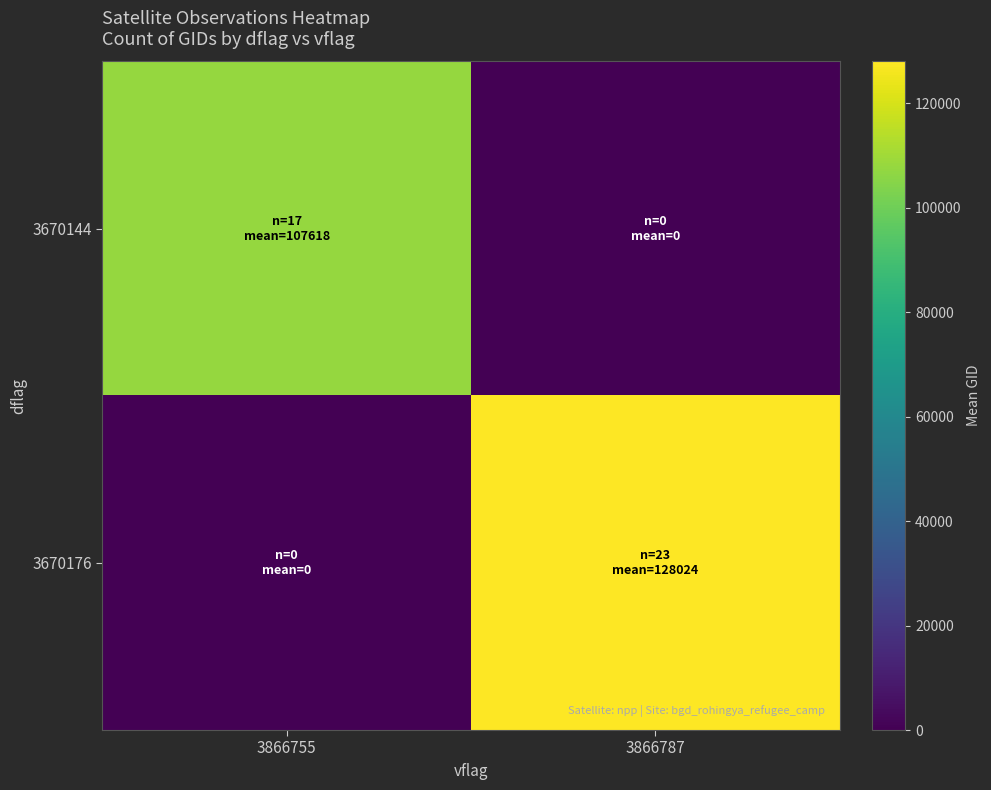

At which category is the sum across all series the highest?

3866787